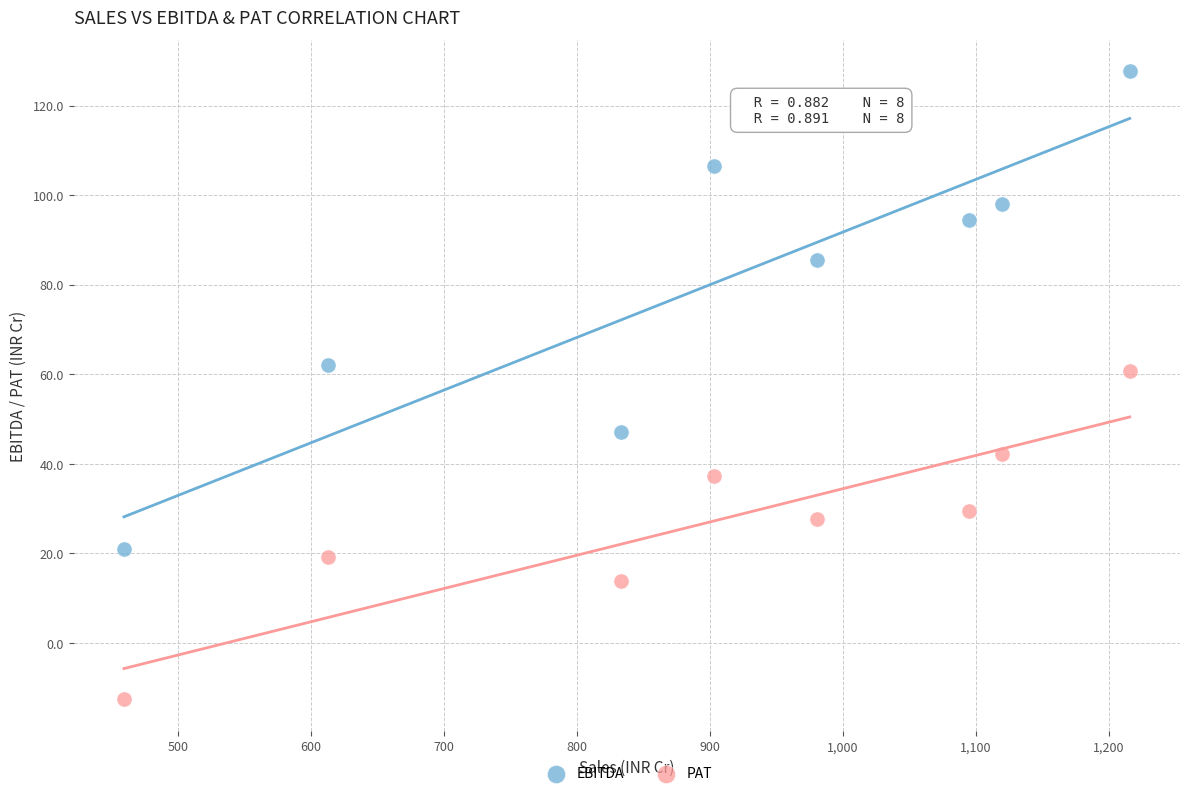

Which series contains the lowest Y value?

PAT